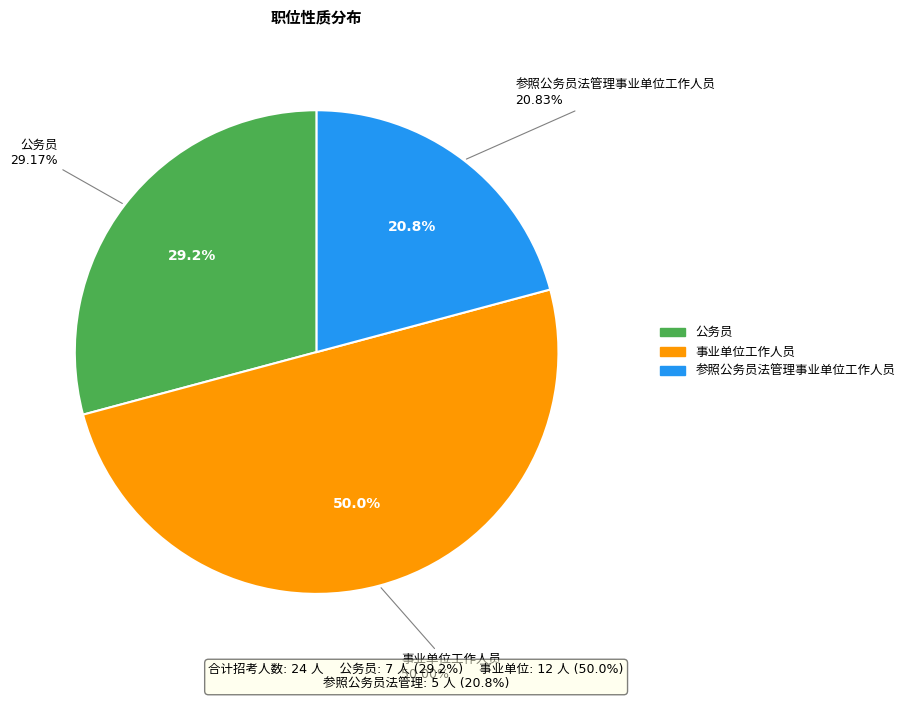

What is the ratio of the value at 事业单位工作人员 to the value at 参照公务员法管理事业单位工作人员?

2.4